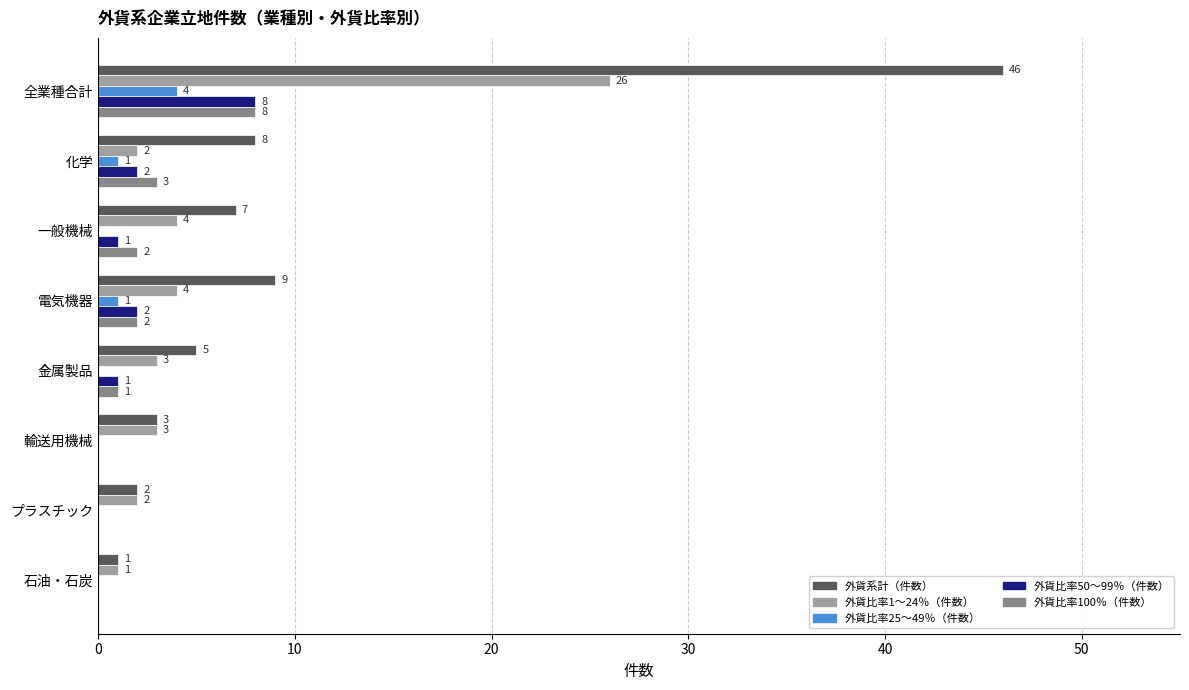

What are all the series names shown in the legend?

外貨系計（件数）, 外貨比率1〜24％（件数）, 外貨比率25〜49％（件数）, 外貨比率50〜99％（件数）, 外貨比率100％（件数）